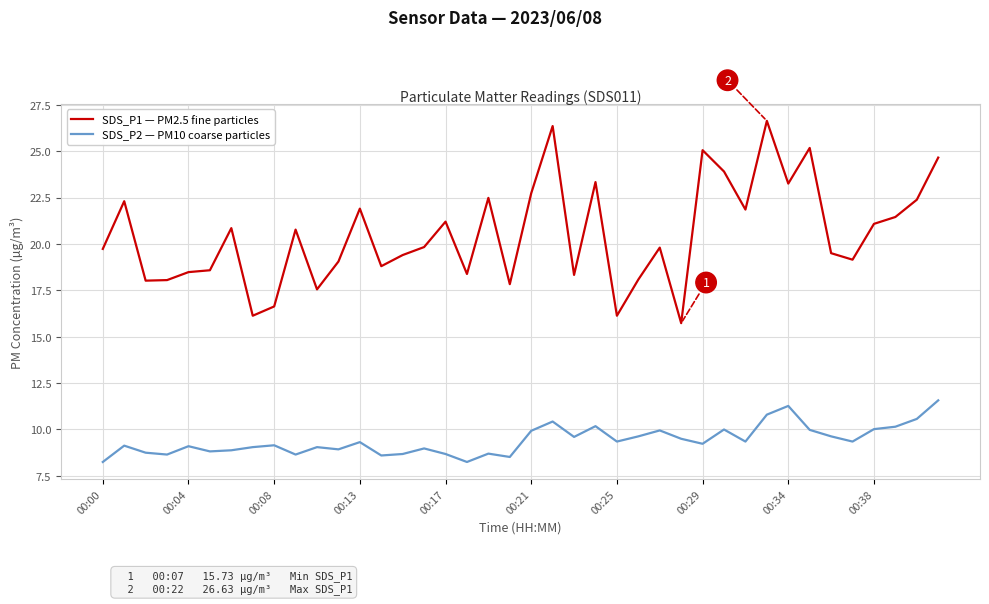

What is the greatest value displayed?

26.6